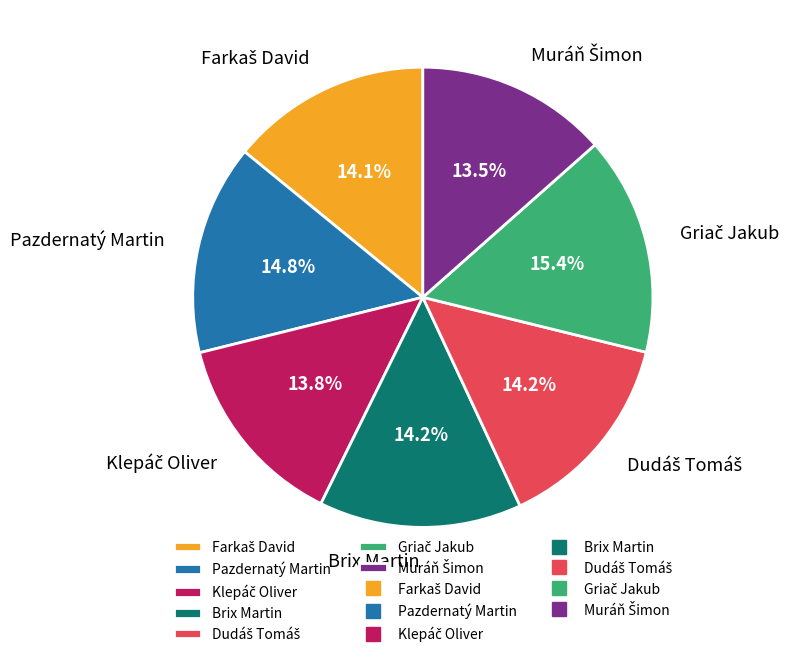

Do Brix Martin and Pazdernatý Martin together represent more than half of the pie?

No